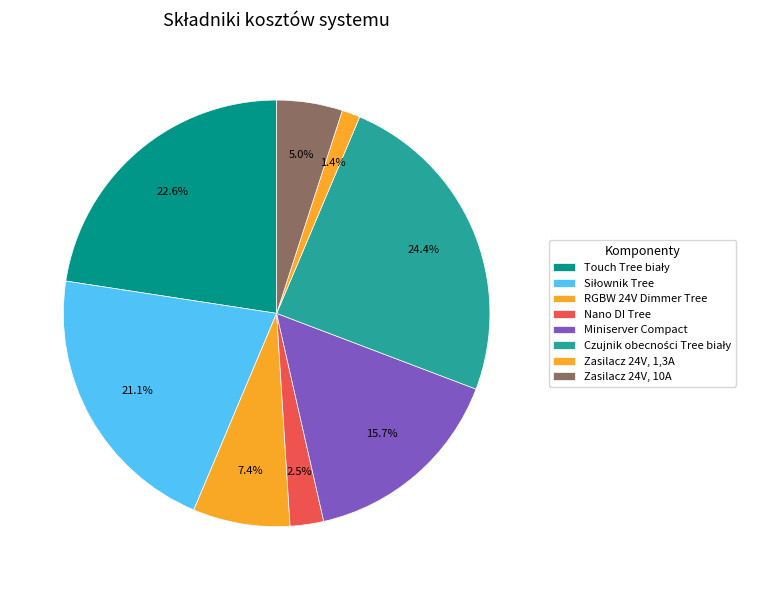

Does Nano DI Tree represent more than half of the total?

No